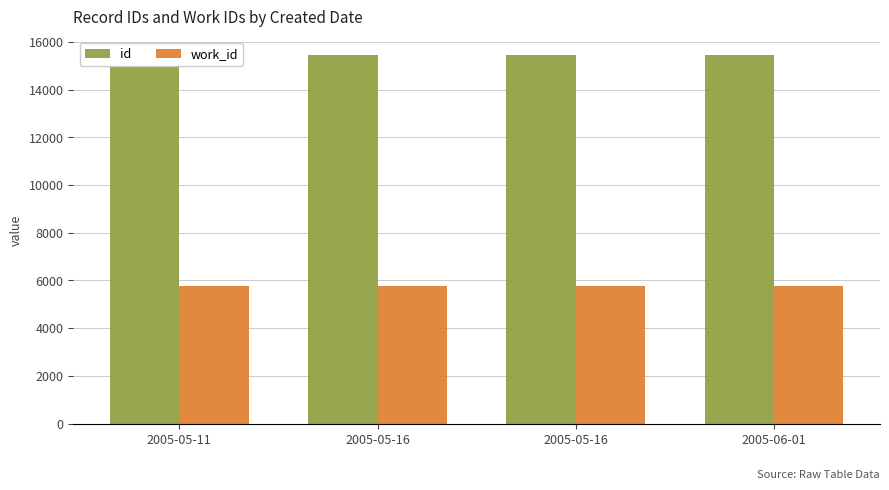

Is the value of id at 2005-05-16 greater than the value of work_id at 2005-05-11?

Yes